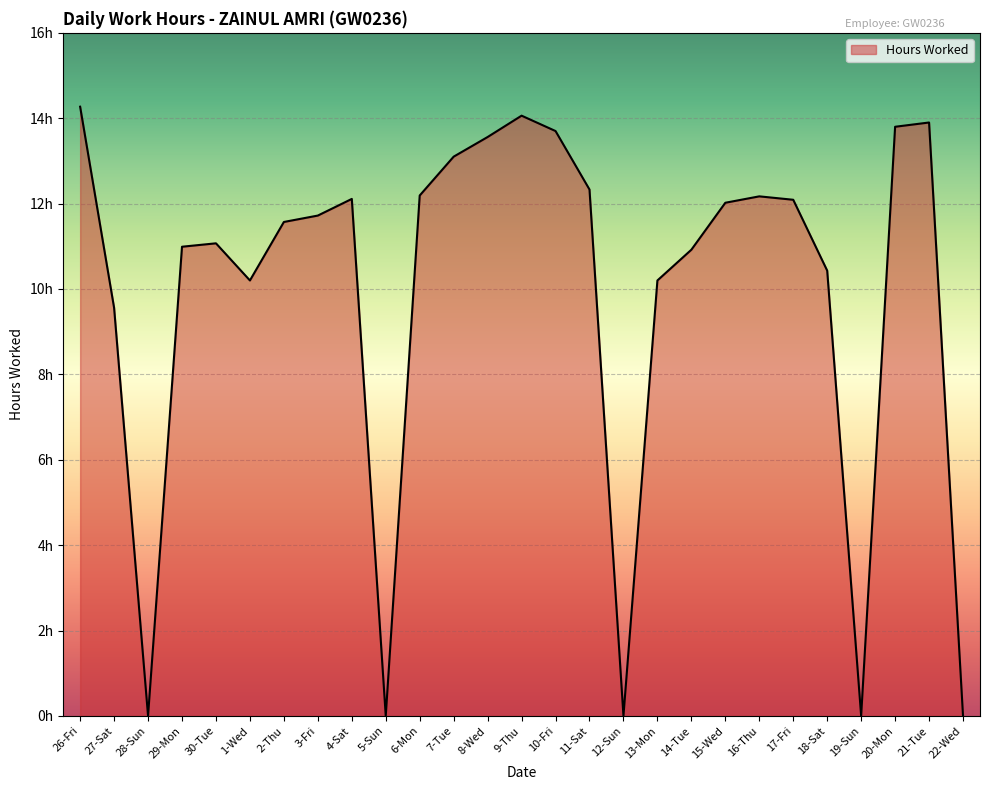

Does the chart display data point markers on the line(s)?

No